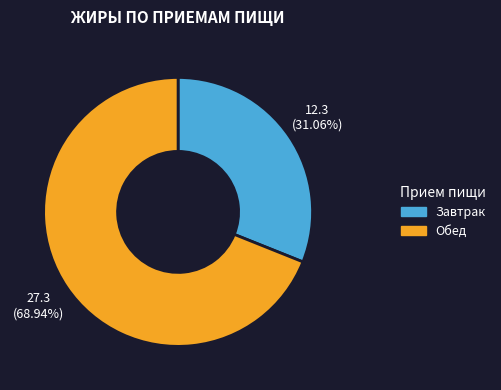

Rank the categories by value from lowest to highest.

Завтрак, Обед